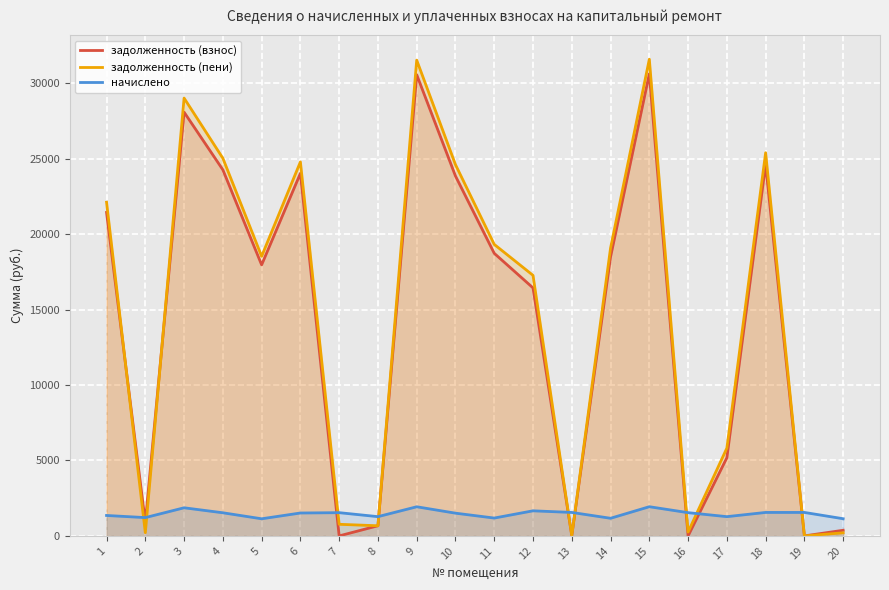

Where is начислено nearest to the value 1534?

4